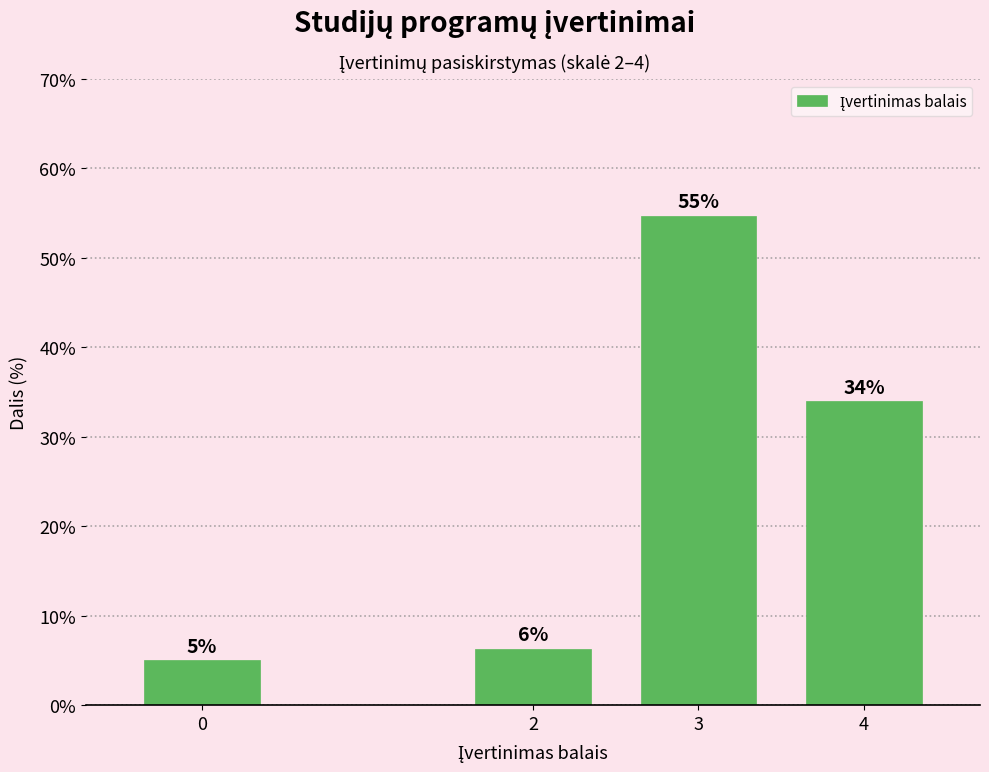

The chart shows a value of 34.0 at 4. True or false?

True